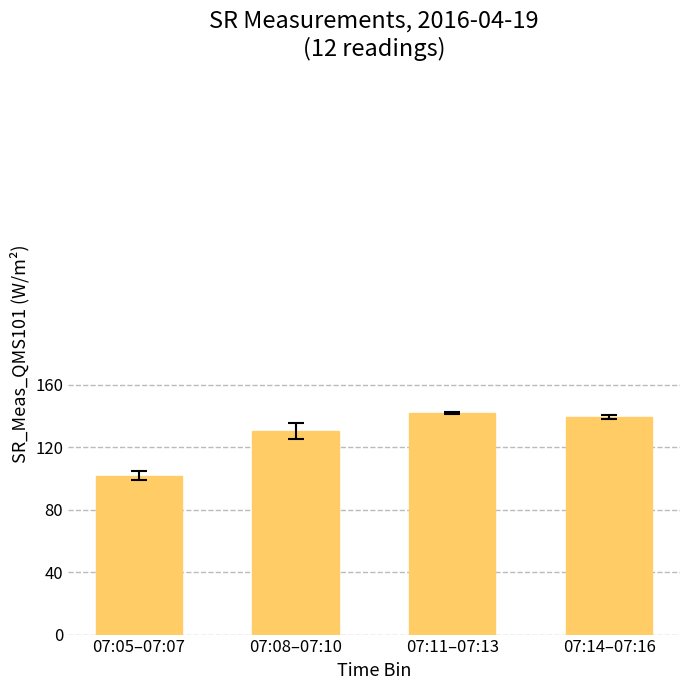

What is the value of the 1st bar from the left?

101.8